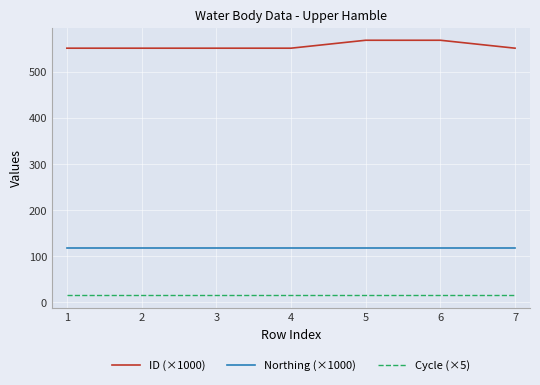

Is the value of Cycle (×5) at 7 greater than the value of ID (×1000) at 4?

No